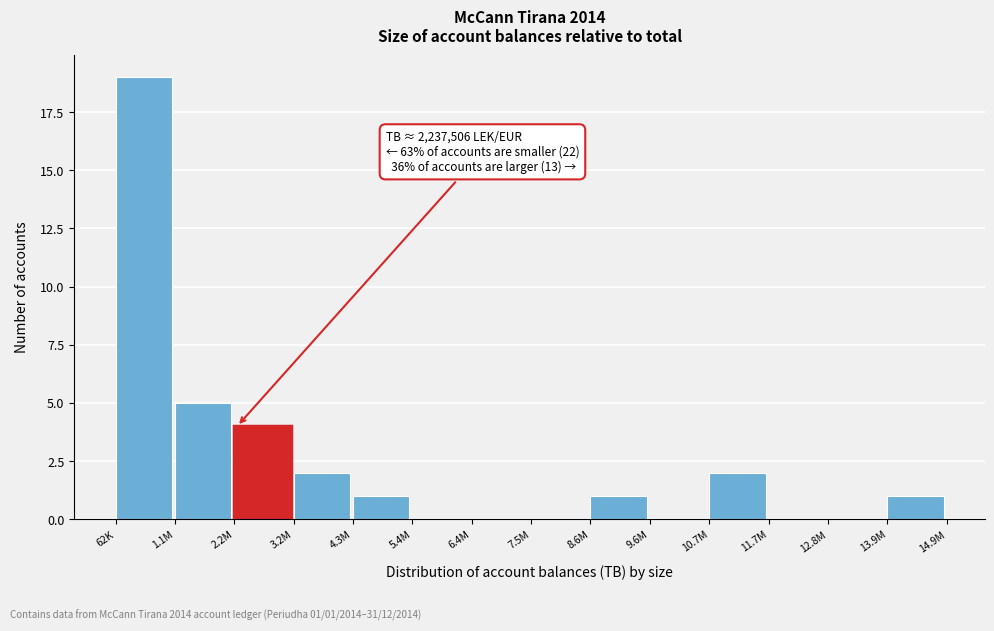

Reading left to right, what are all the values shown in this chart?

62K=19	1.1M=5	2.2M=4	3.2M=2	4.3M=1	5.4M=0	6.4M=0	7.5M=0	8.6M=1	9.6M=0	10.7M=2	11.7M=0	12.8M=0	13.9M=1